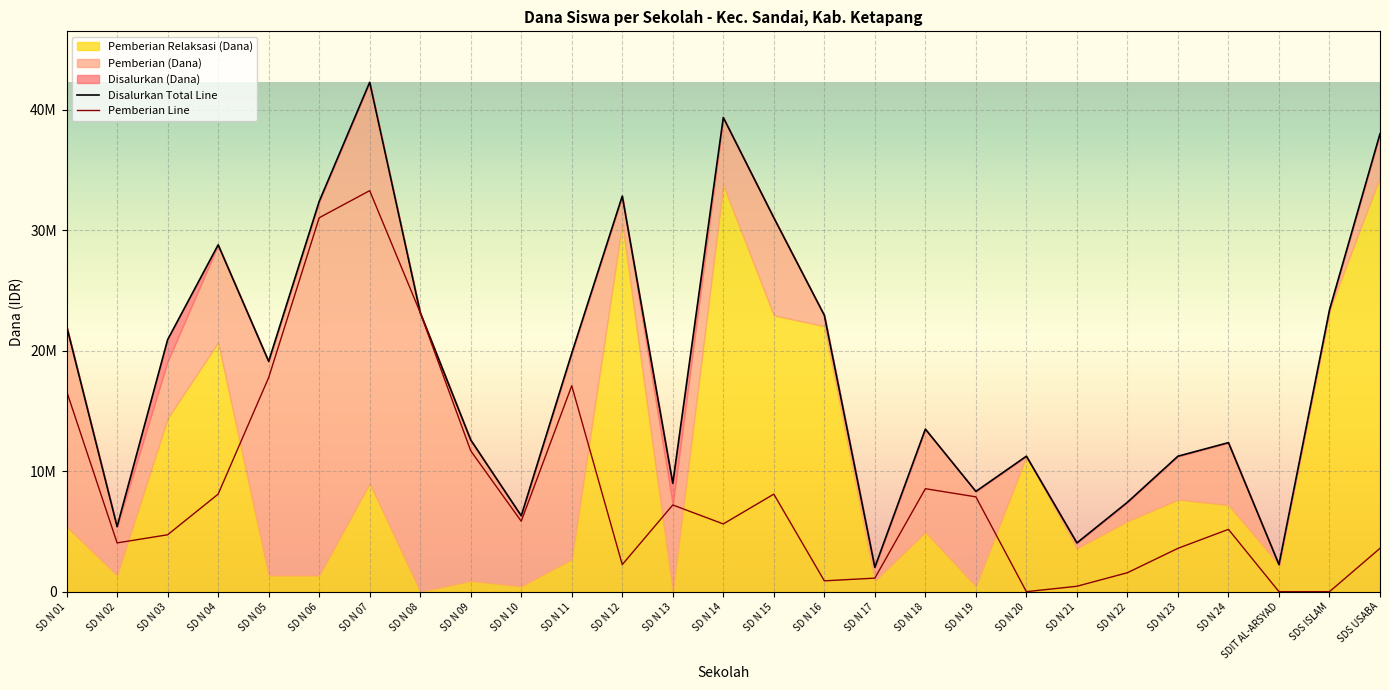

True or false: Disalurkan (Dana) and Pemberian (Dana) cross at least once.

False